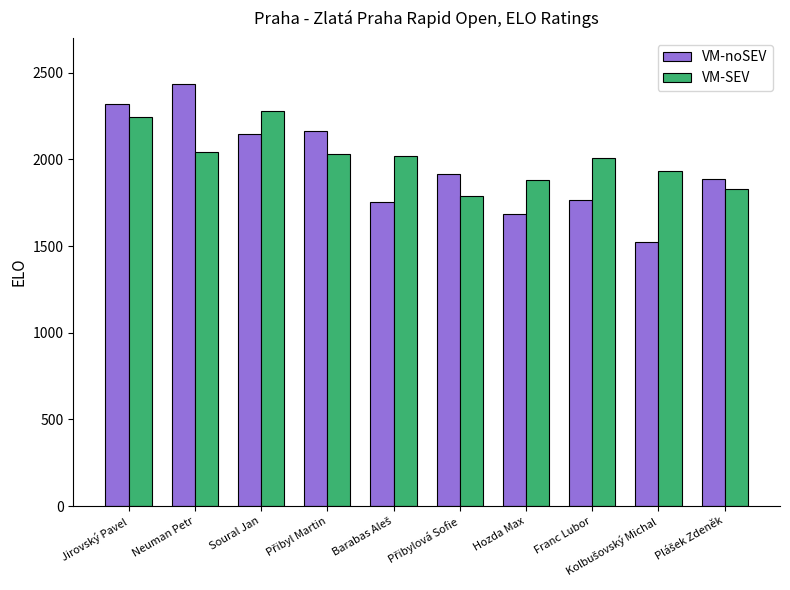

What is the total value across all series at Neuman Petr?

4475